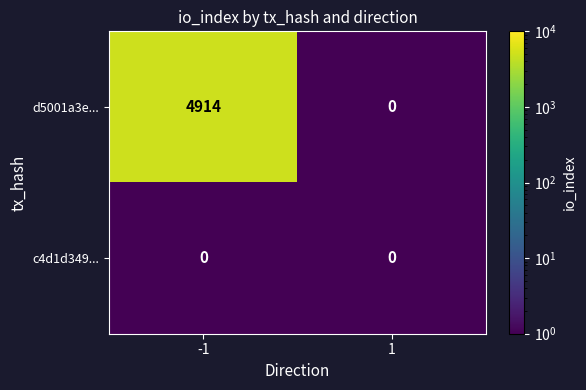

True or false: d5001a3e... has a value of 3049 at -1.

False